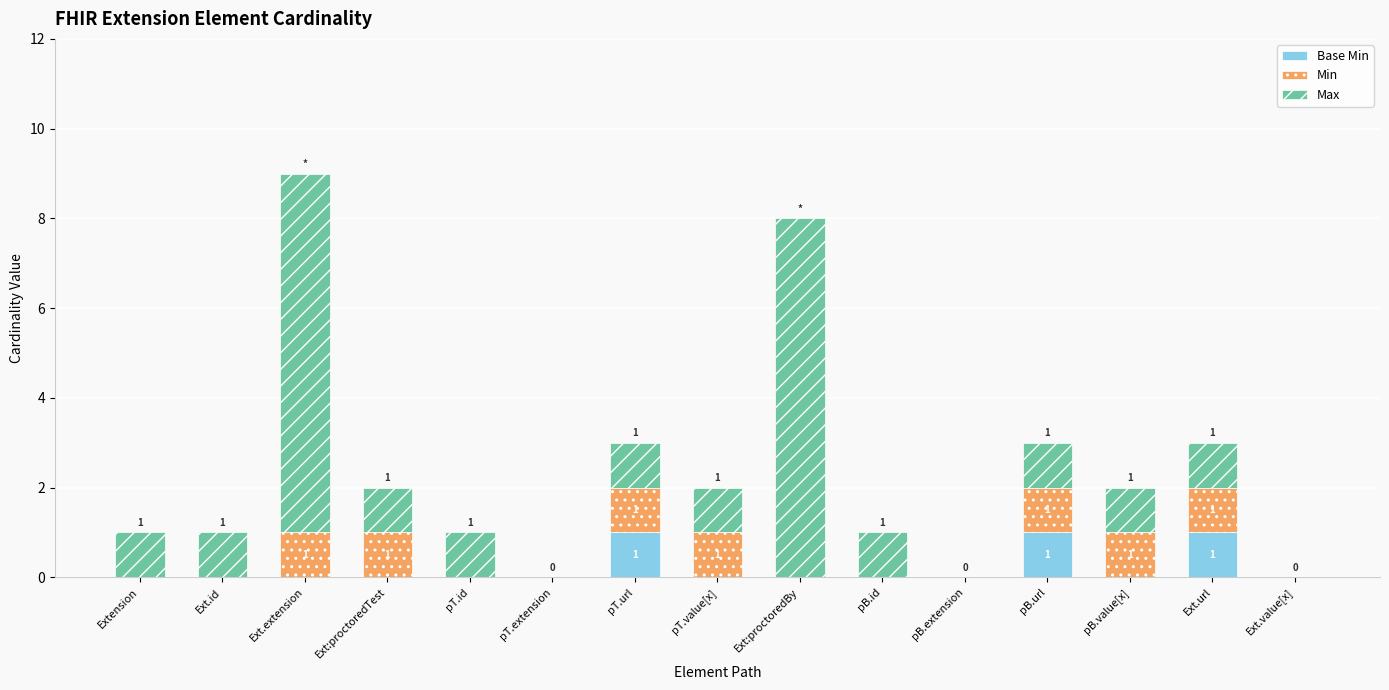

What is the total value across all series at Ext.url?

3